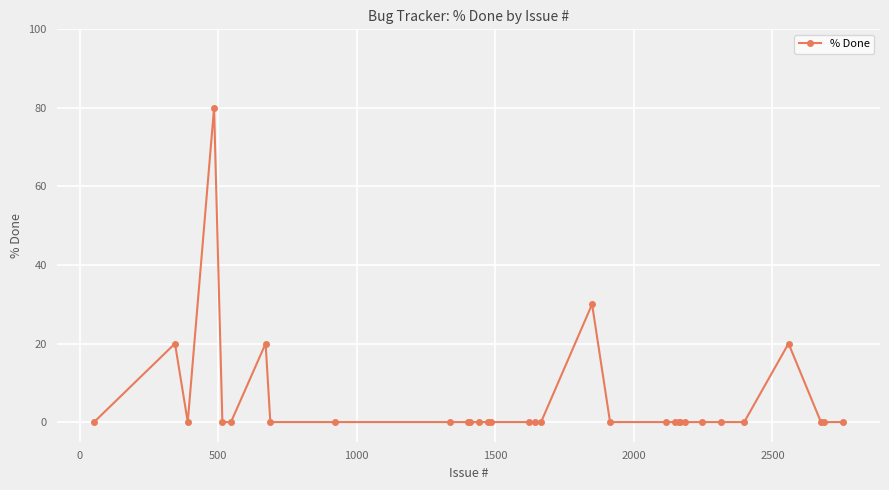

What is the maximum value shown in the chart?

80